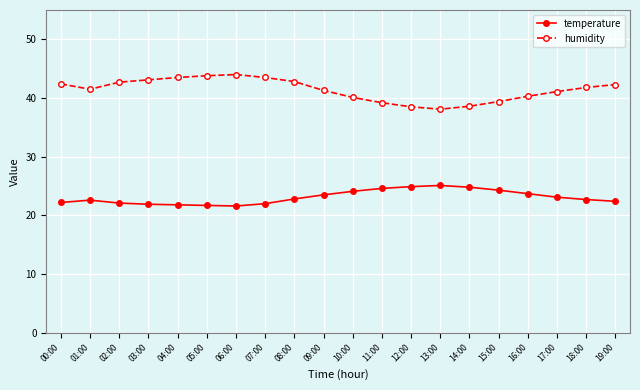

What is the total value across all series at 16:00?

64.0